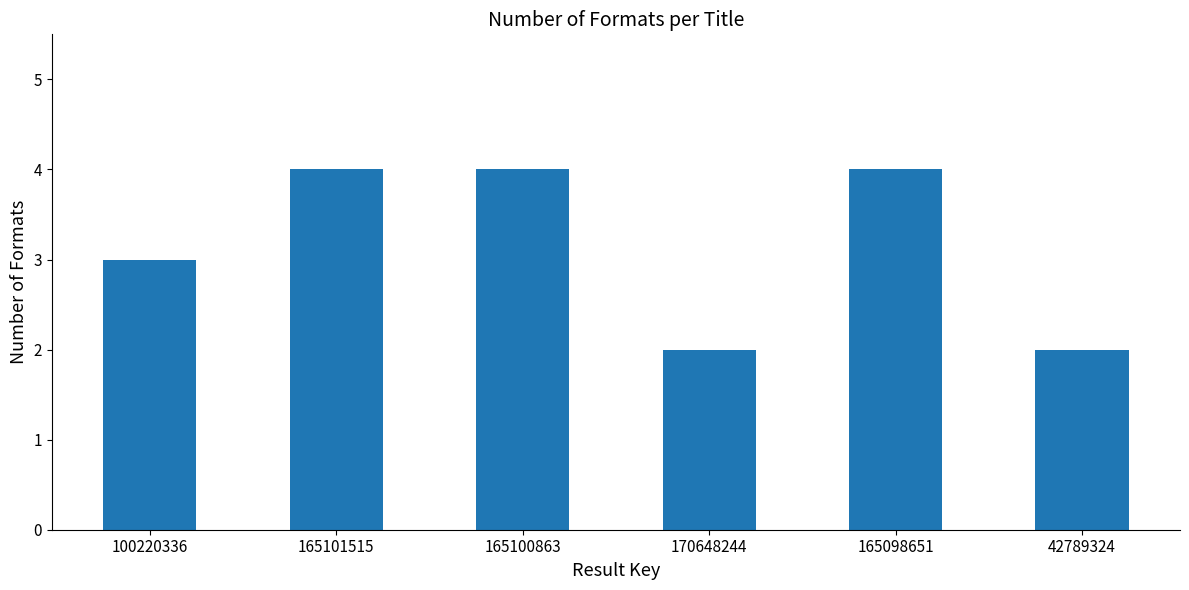

What is the ratio of the value at 165098651 to the value at 165101515?

1.0